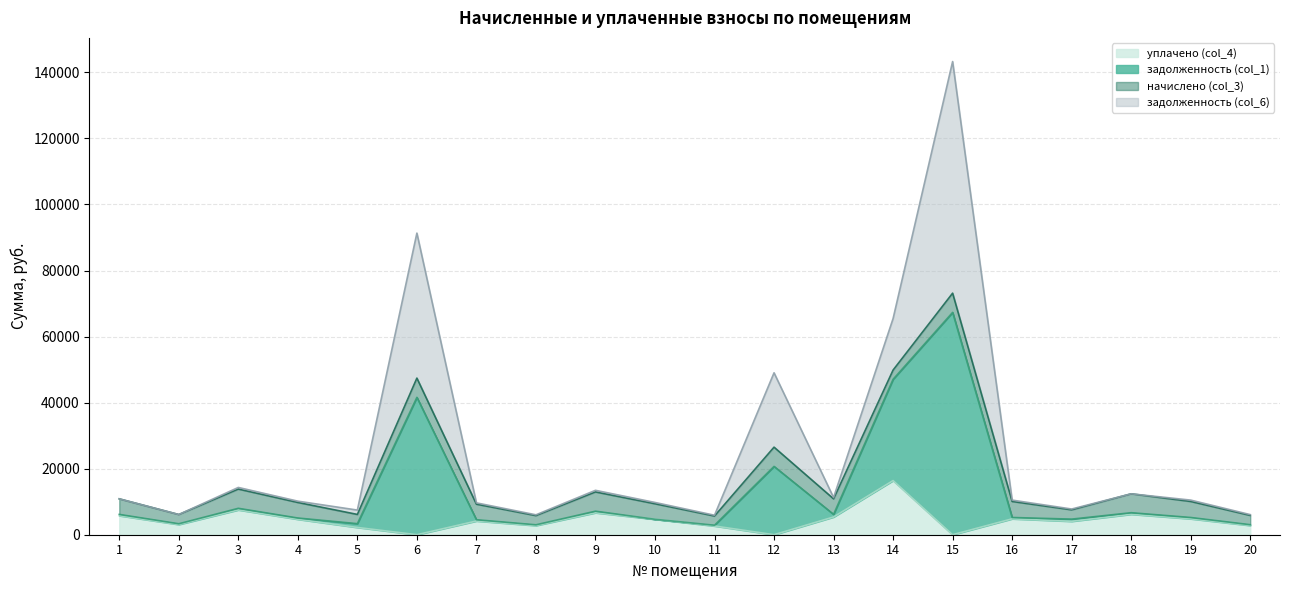

True or false: уплачено (col_4) and задолженность (col_1) intersect in this chart.

False